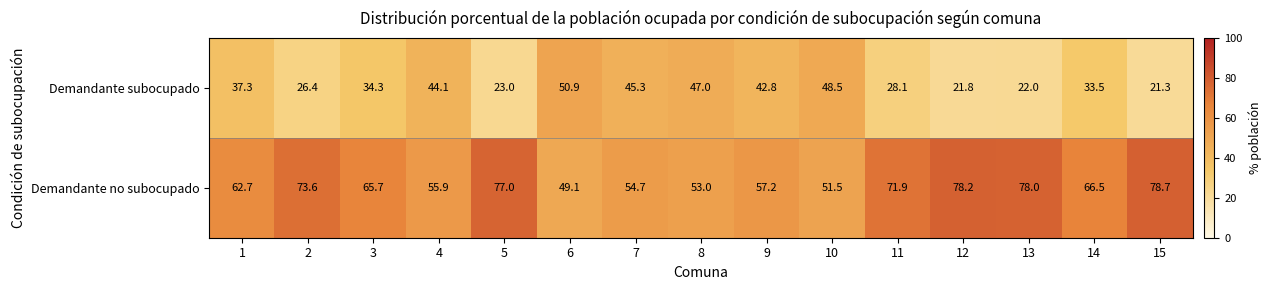

Reading left to right, list all the values displayed in this chart.

Demandante subocupado: 37.3	26.4	34.3	44.1	23.0	50.9	45.3	47.0	42.8	48.5	28.1	21.8	22.0	33.5	21.3
Demandante no subocupado: 62.7	73.6	65.7	55.9	77.0	49.1	54.7	53.0	57.2	51.5	71.9	78.2	78.0	66.5	78.7